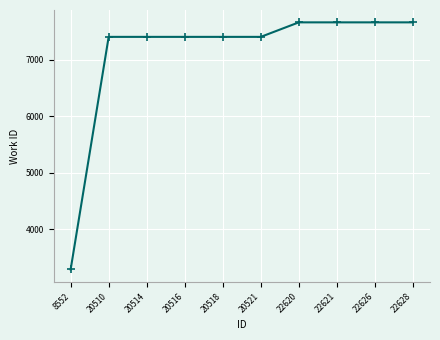

What is the difference between the values at 20510 and 22621?

257